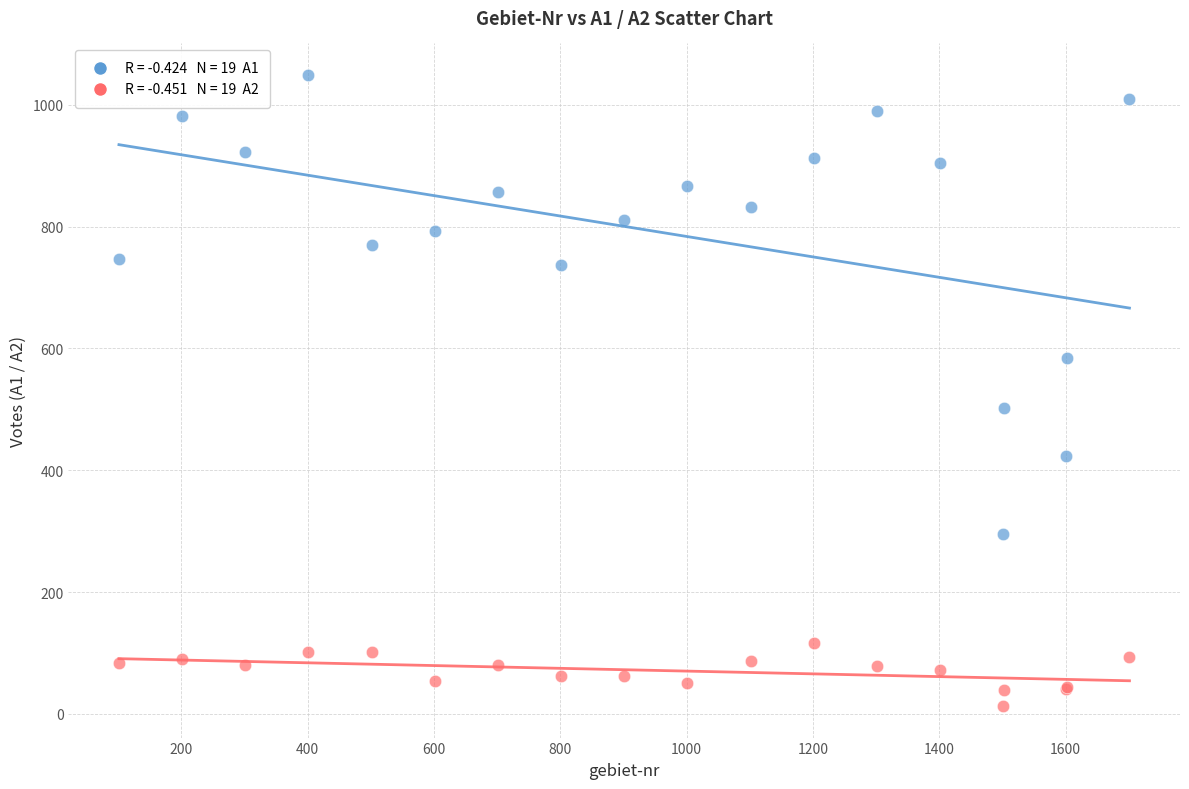

Across all series, what Y value is closest to 531?

503